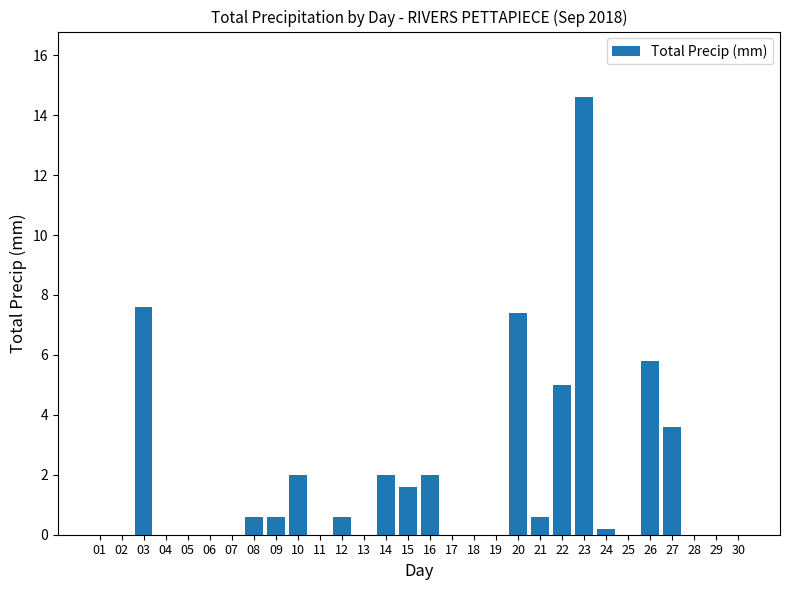

Reading left to right, transcribe all the data shown in this chart.

01=0.0	02=0.0	03=7.6	04=0.0	05=0.0	06=0.0	07=0.0	08=0.6	09=0.6	10=2.0	11=0.0	12=0.6	13=0.0	14=2.0	15=1.6	16=2.0	17=0.0	18=0.0	19=0.0	20=7.4	21=0.6	22=5.0	23=14.6	24=0.2	25=0.0	26=5.8	27=3.6	28=0.0	29=0.0	30=0.0